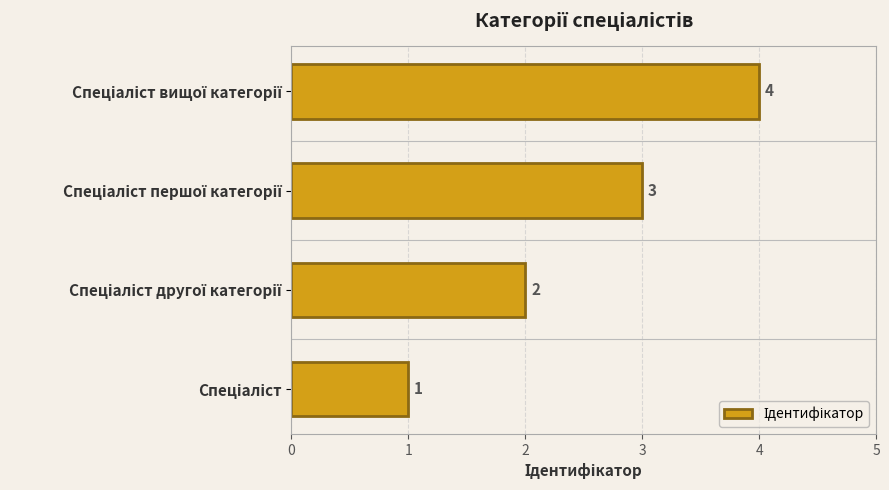

What is the sum of all values?

10